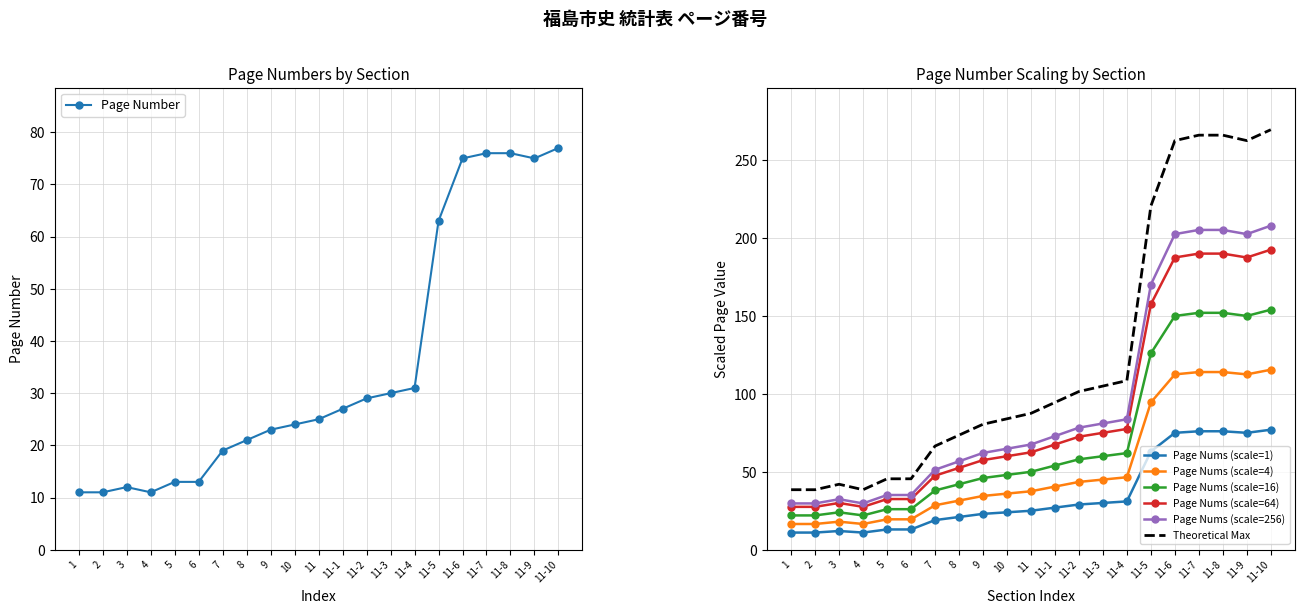

Reading right to left, what are all the values shown in this chart?

11-10=77	11-9=75	11-8=76	11-7=76	11-6=75	11-5=63	11-4=31	11-3=30	11-2=29	11-1=27	11=25	10=24	9=23	8=21	7=19	6=13	5=13	4=11	3=12	2=11	1=11